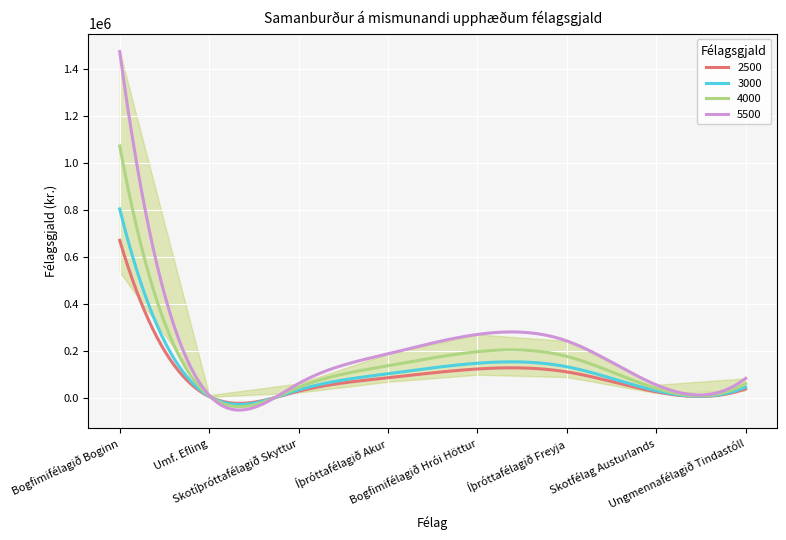

True or false: 3000 has a value of 147000 at Bogfimifélagið Hrói Höttur.

True